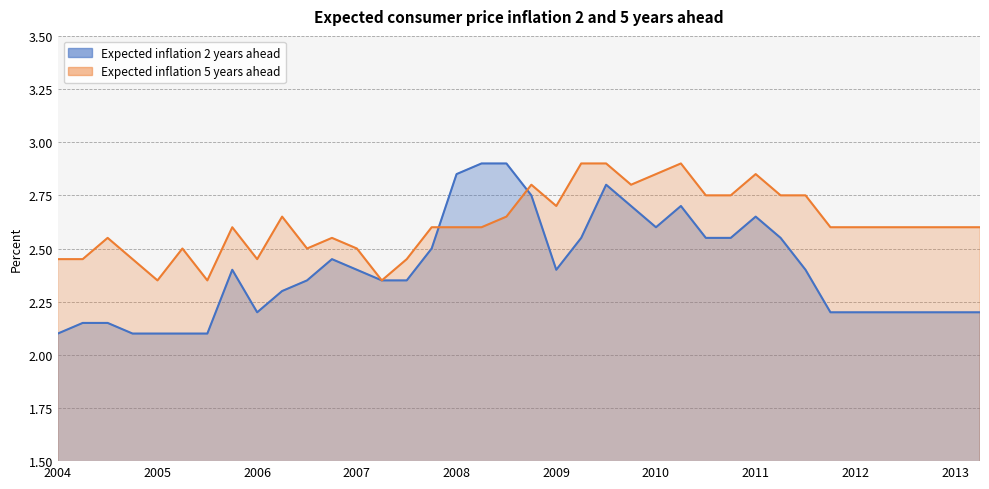

The value of Expected inflation 2 years ahead at 2006-06-30 is 1.6. True or false?

False